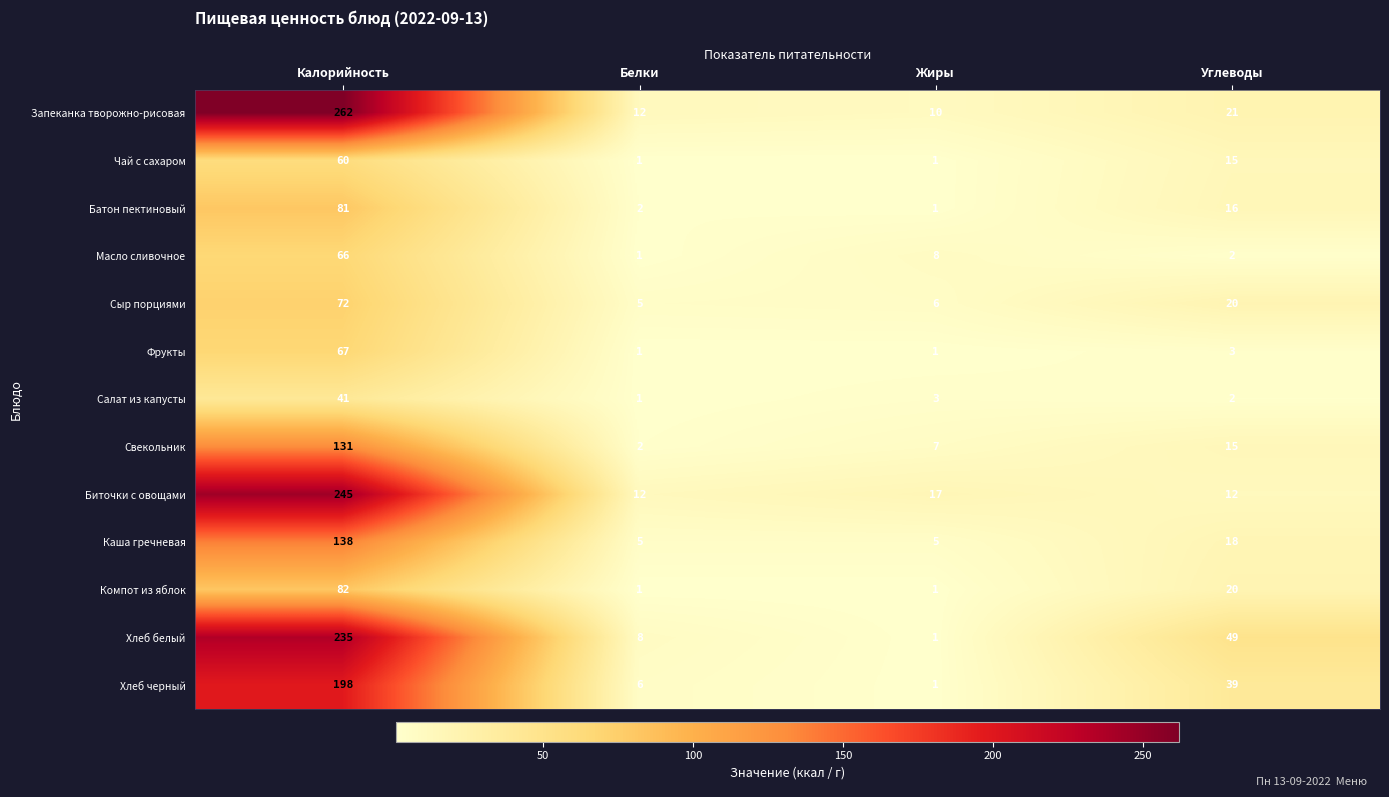

What is the minimum value shown in the chart?

1